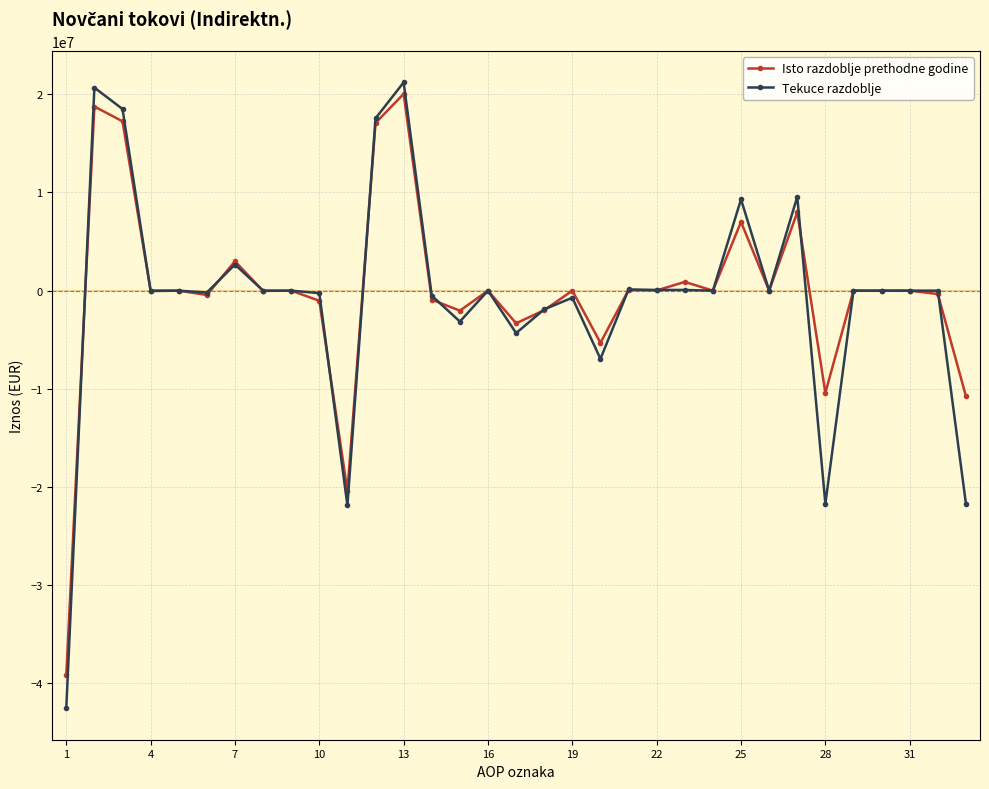

How many series are shown in this chart?

2